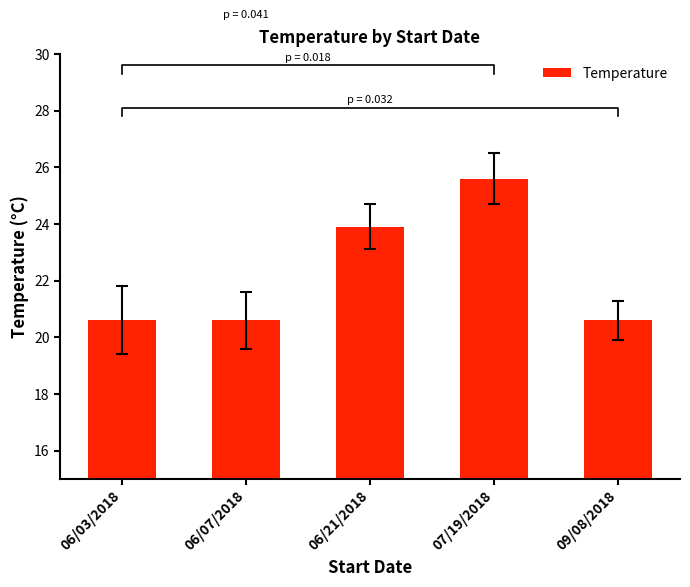

Where is the data nearest to the value 23?

06/21/2018